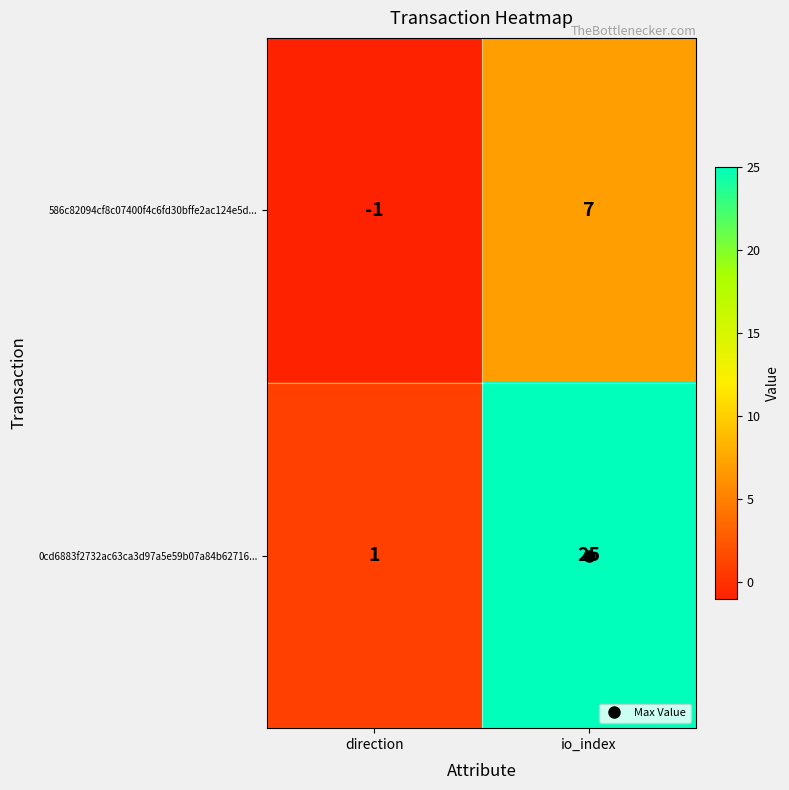

Which series has the largest total across all categories?

0cd6883f2732ac63ca3d97a5e59b07a84b62716...